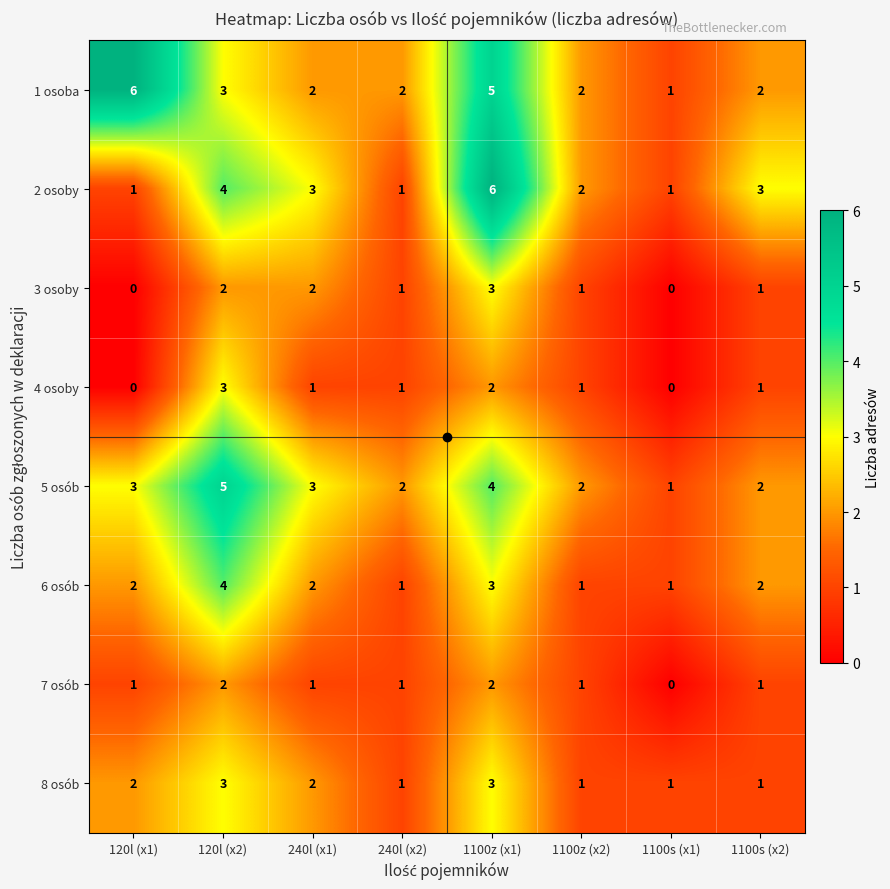

What is the spread (max minus min) of values at 120l (x2)?

3